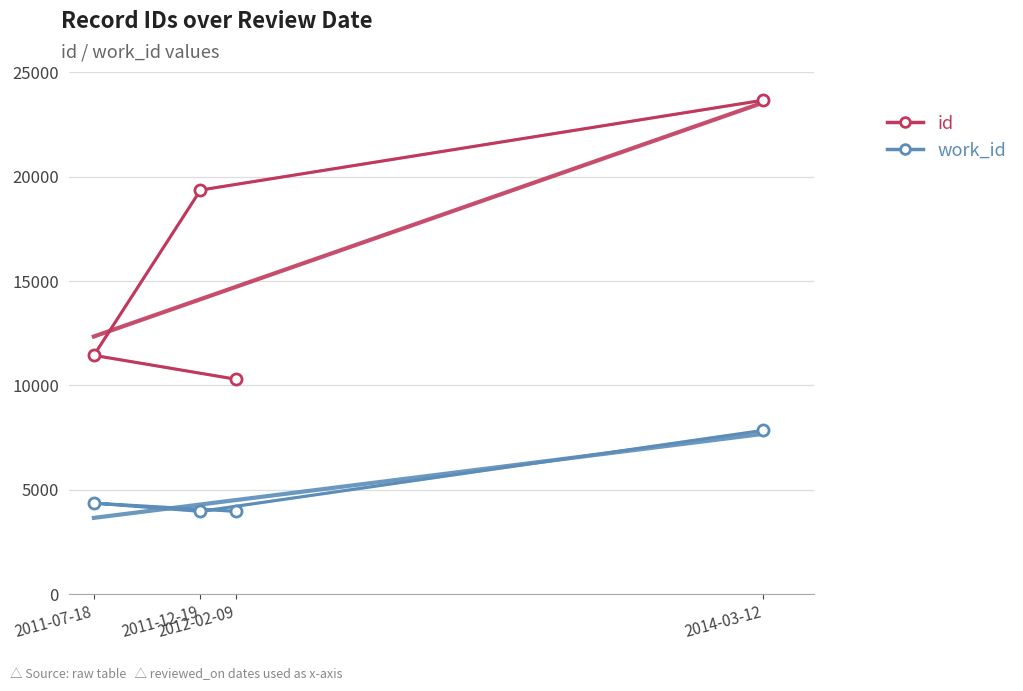

What is the difference between the maximum and second lowest values in the id series?

12228